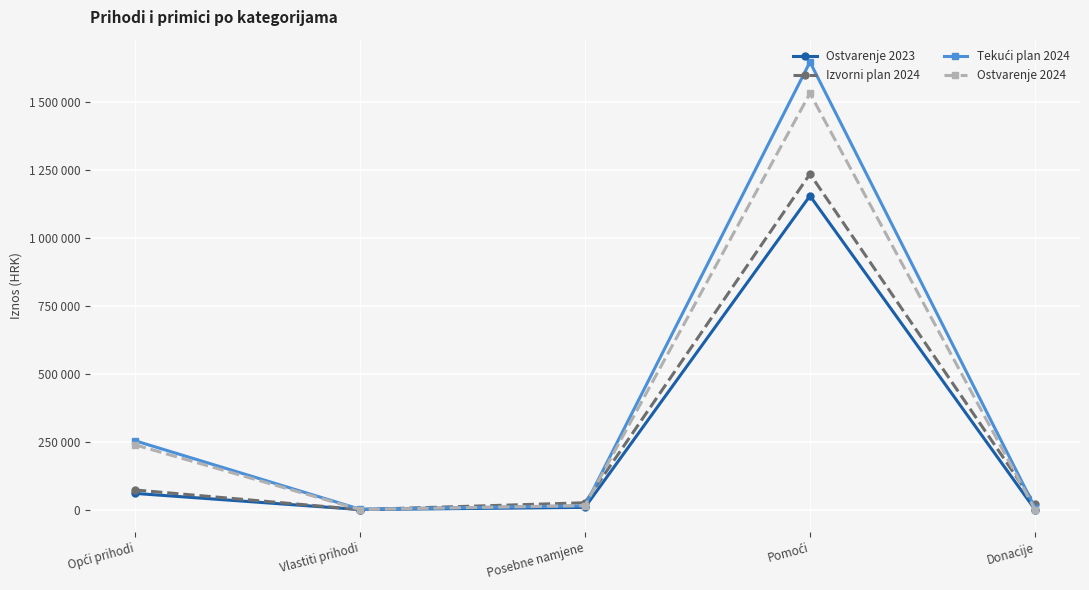

Does the chart have visible grid lines?

Yes